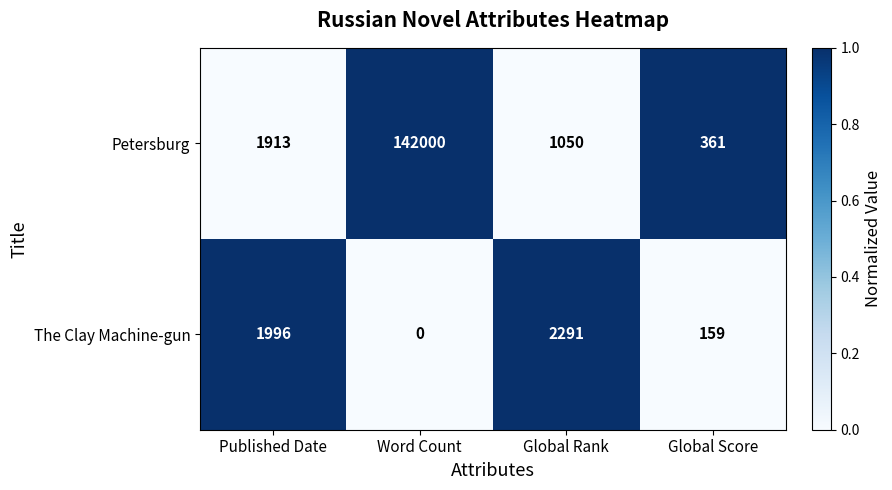

Where is Petersburg nearest to the value 71180?

Published Date